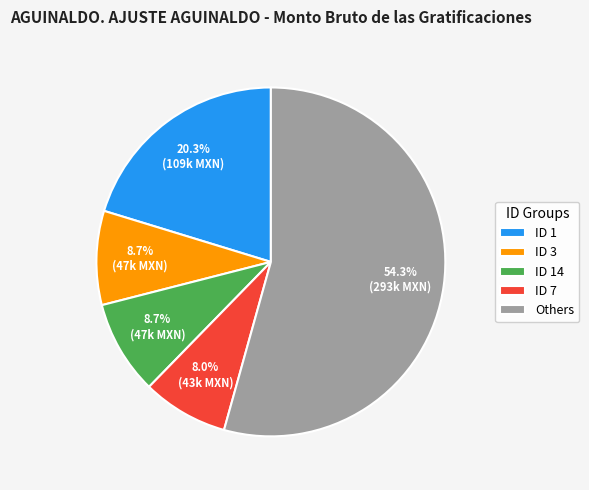

What portion of the pie excludes ID 7?

92.0%